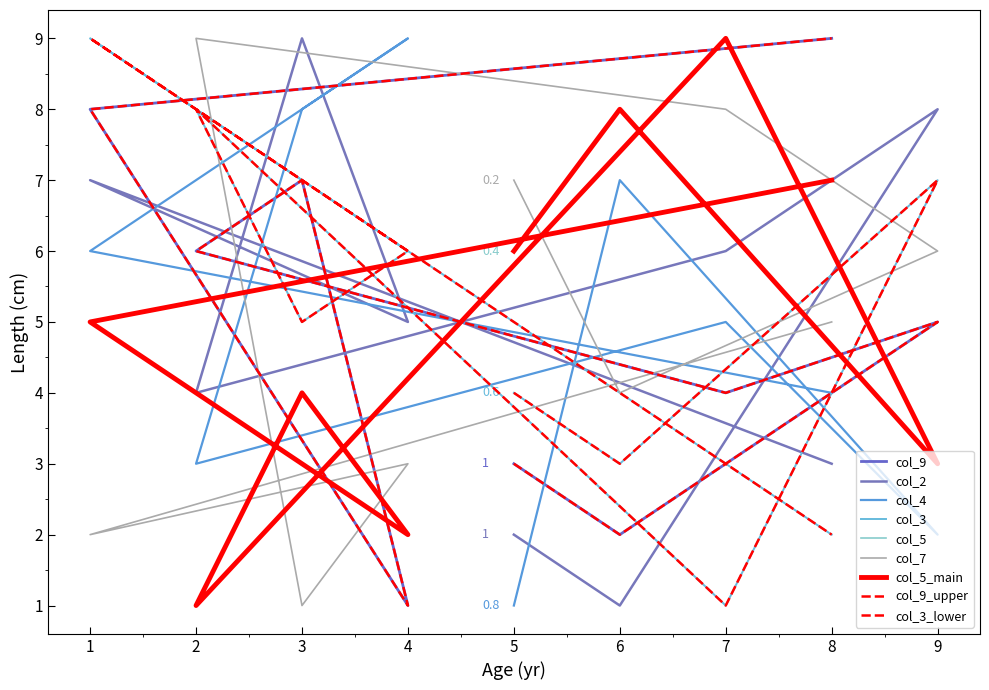

What is the sum of the col_4 values at 2 and 9?

5